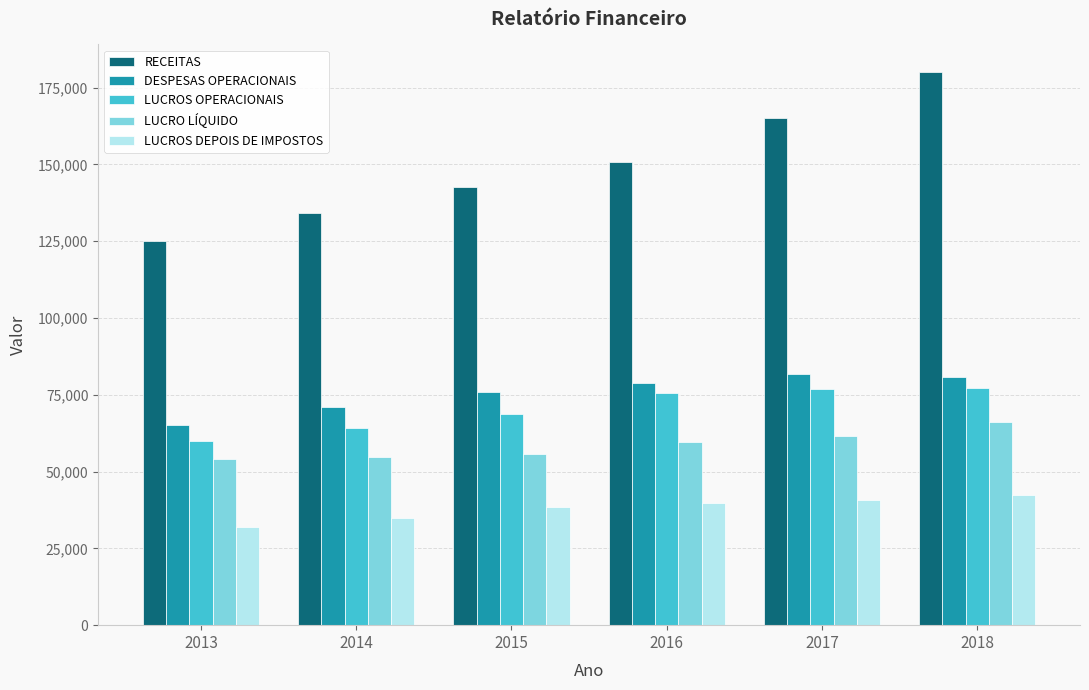

Rank the series at 2018 from lowest to highest value.

LUCROS DEPOIS DE IMPOSTOS, LUCRO LÍQUIDO, LUCROS OPERACIONAIS, DESPESAS OPERACIONAIS, RECEITAS